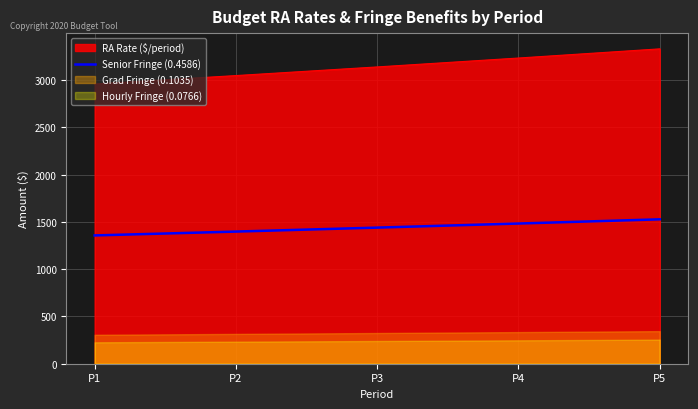

True or false: the data has more than 1 interior local peaks.

False